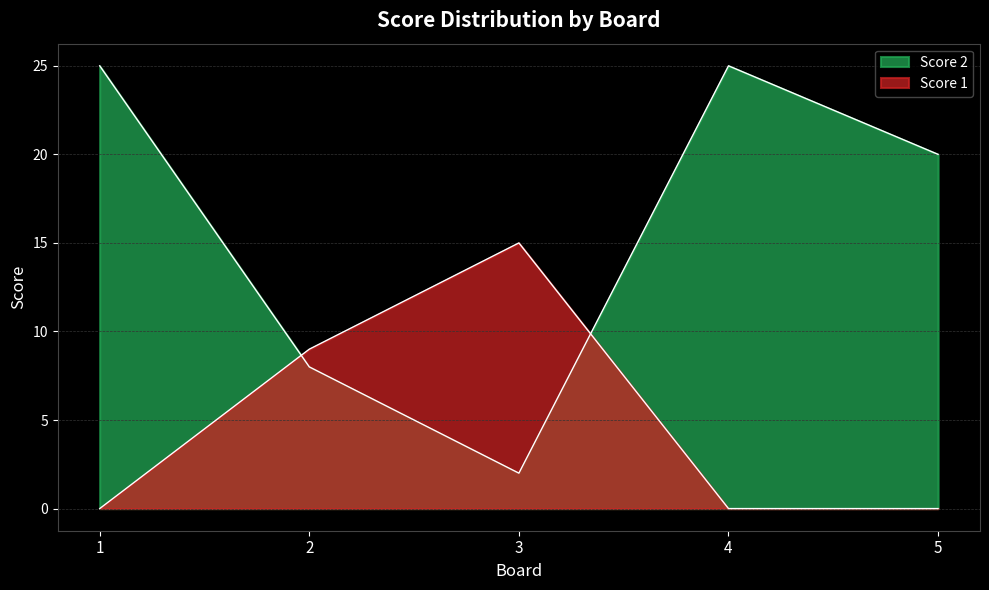

At how many categories does at least one series exceed 22?

2